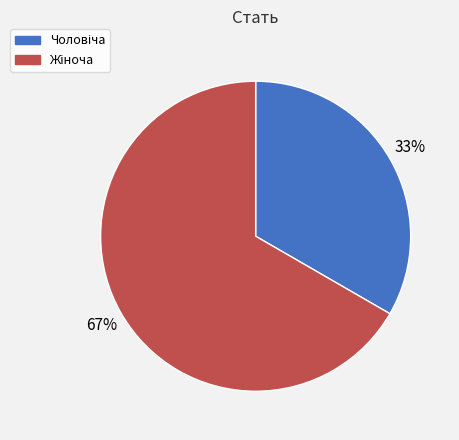

Does any single category account for the majority?

Yes